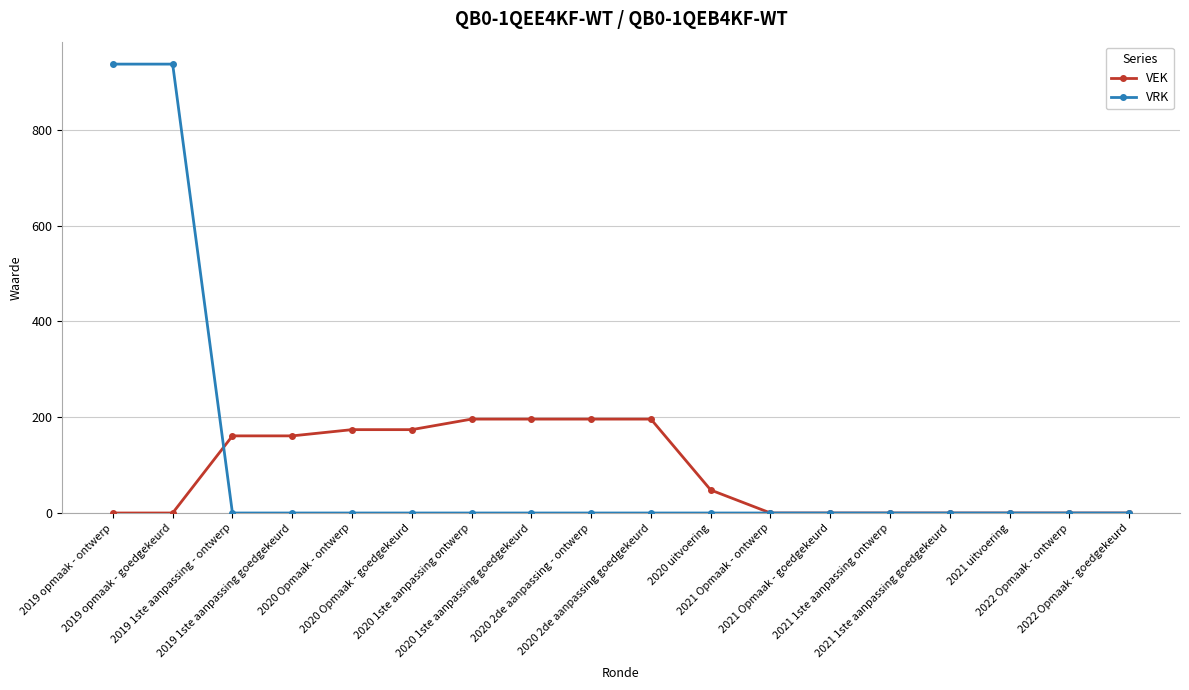

What is the highest value of the VEK series?

196